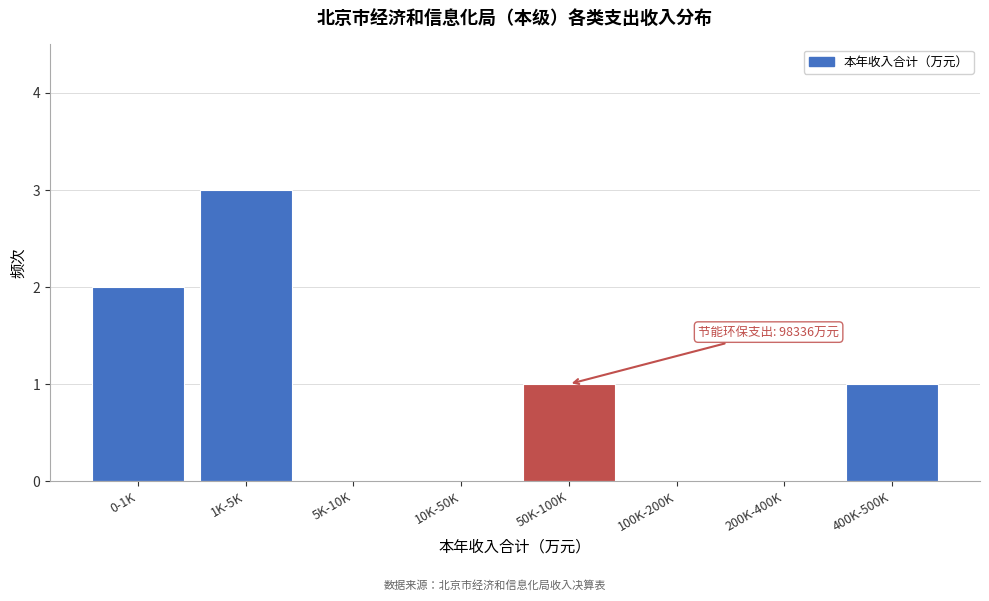

Reading left to right, what are all the values shown in this chart?

0-1K=2	1K-5K=3	5K-10K=0	10K-50K=0	50K-100K=1	100K-200K=0	200K-400K=0	400K-500K=1